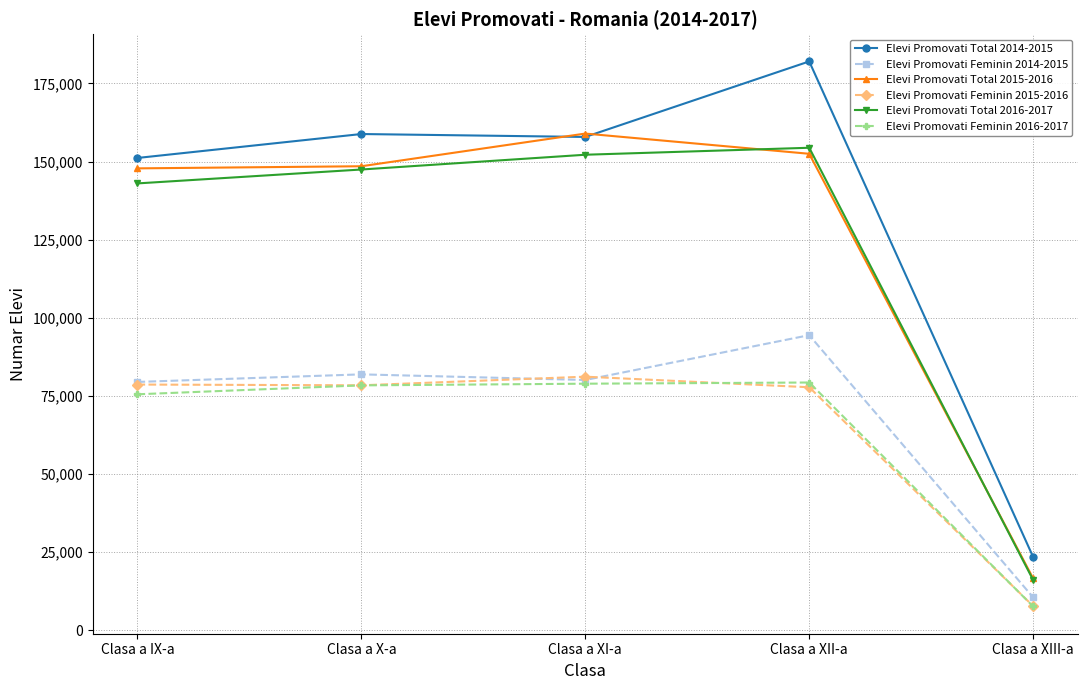

How many values in the Elevi Promovati Feminin 2015-2016 series are below 78412?

2